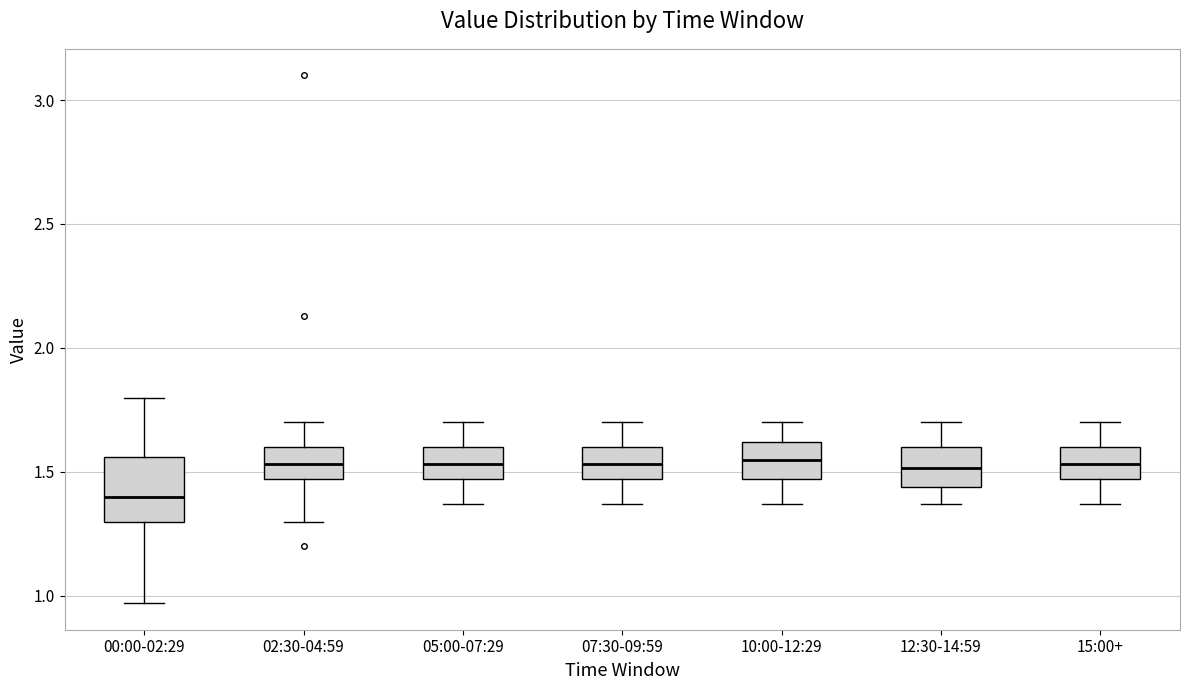

Which box has the lowest median line?

00:00-02:29